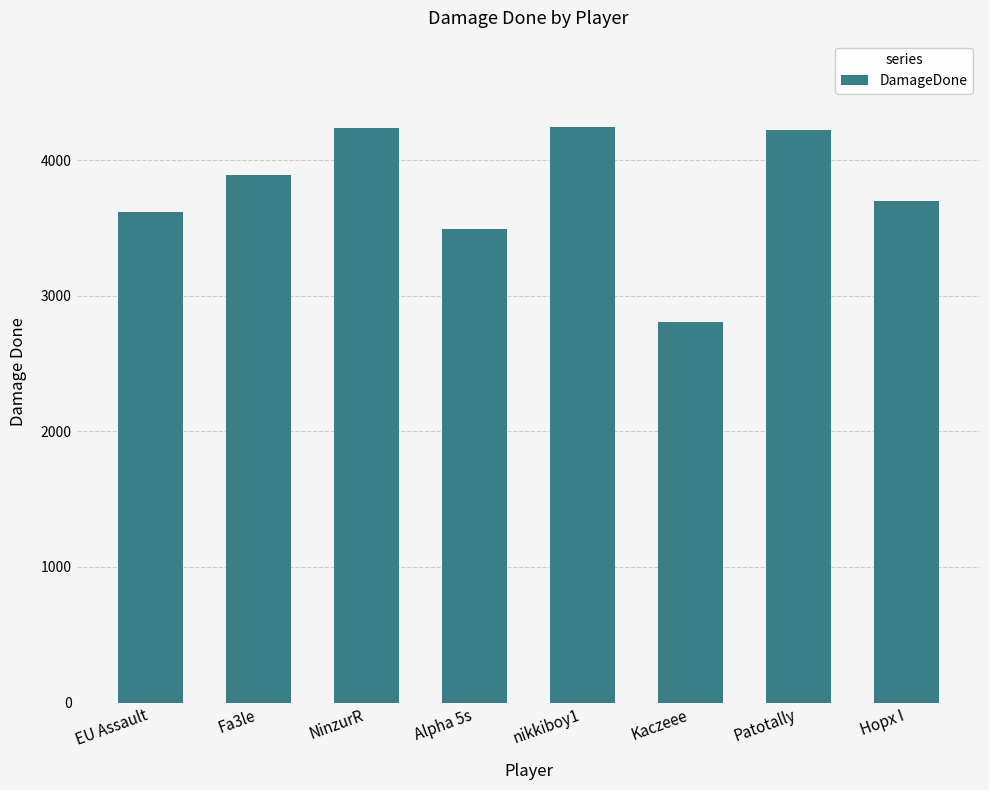

Does the chart contain any negative values?

No